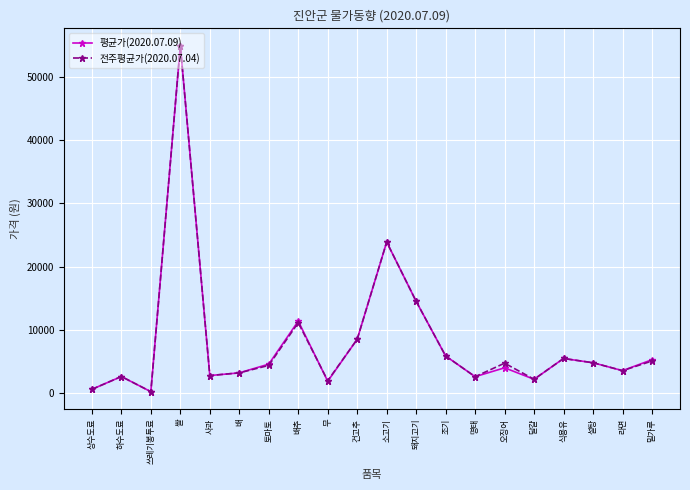

Between 배추 and 설탕, which series saw the biggest shift?

평균가(2020.07.09)